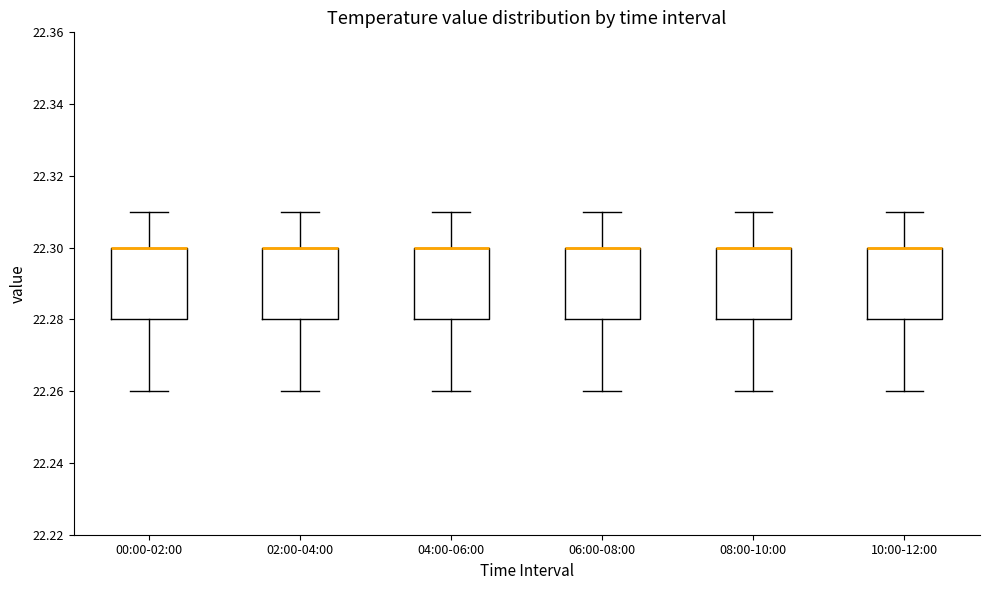

Reading left to right, read every box against the y-axis: the position of its median line, the range the box covers, and the ends of its whiskers. The values are not printed on the chart, so give them approximately, as read against the axis.

00:00-02:00: median 22.30 (drawn on the box's upper edge), box 22.28 to 22.30, whiskers 22.26 to 22.31
02:00-04:00: median 22.30 (drawn on the box's upper edge), box 22.28 to 22.30, whiskers 22.26 to 22.31
04:00-06:00: median 22.30 (drawn on the box's upper edge), box 22.28 to 22.30, whiskers 22.26 to 22.31
06:00-08:00: median 22.30 (drawn on the box's upper edge), box 22.28 to 22.30, whiskers 22.26 to 22.31
08:00-10:00: median 22.30 (drawn on the box's upper edge), box 22.28 to 22.30, whiskers 22.26 to 22.31
10:00-12:00: median 22.30 (drawn on the box's upper edge), box 22.28 to 22.30, whiskers 22.26 to 22.31